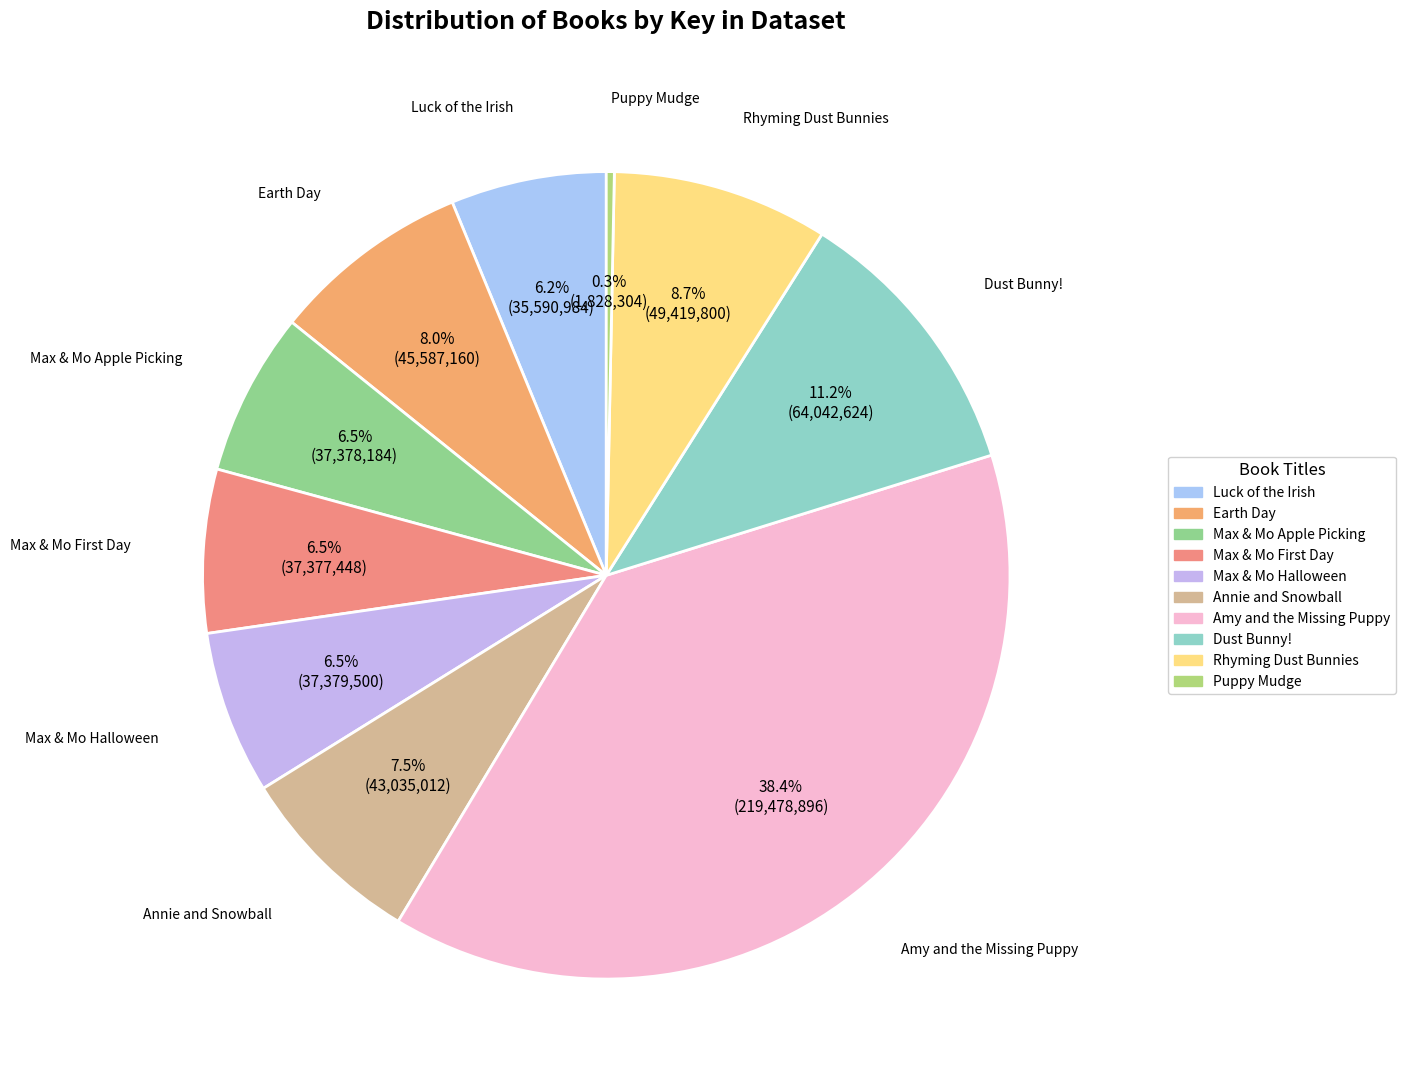

Count the number of slices in the pie.

10